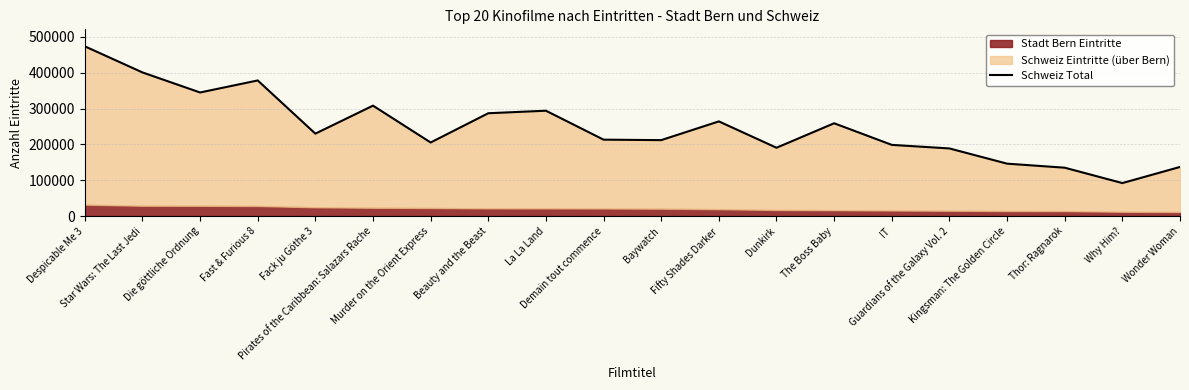

At which category does the chart reach its peak across all series?

Despicable Me 3